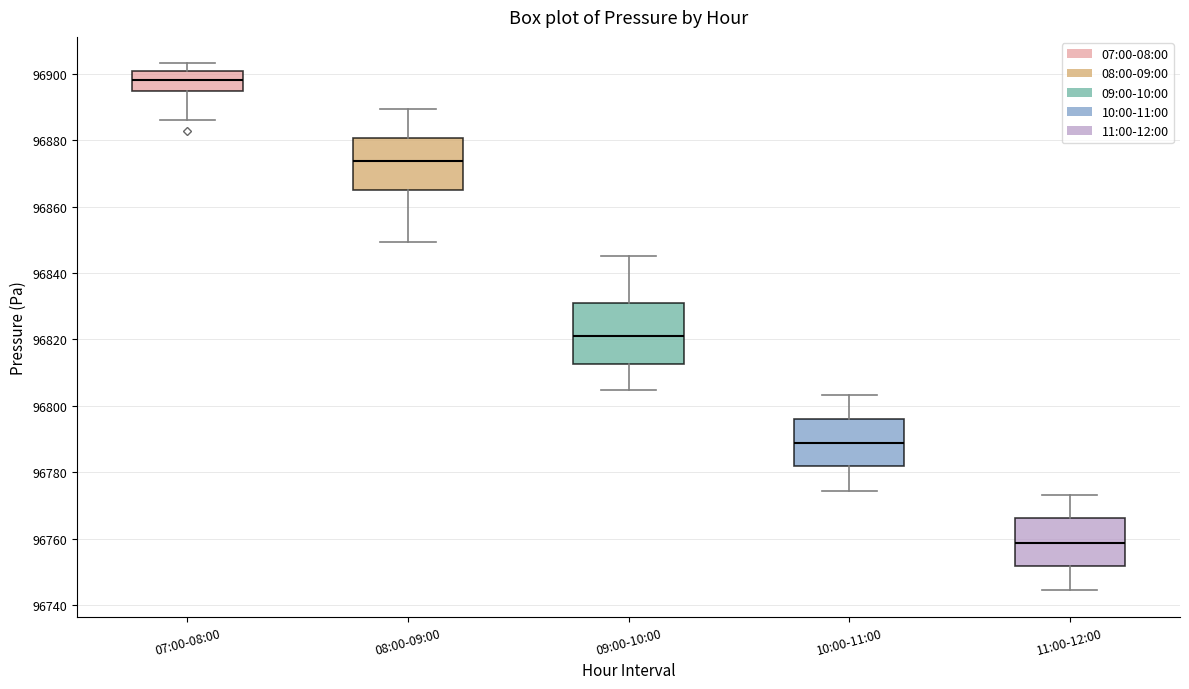

Reading left to right, transcribe this box plot: for each box, give where its median line is, the range the box spans, and where its two whiskers end, as read against the y-axis. The values are not printed on the chart, so give them approximately, as read against the axis.

07:00-08:00: median 96898, box 96894 to 96900, whiskers 96886 to 96904
08:00-09:00: median 96874, box 96864 to 96880, whiskers 96850 to 96890
09:00-10:00: median 96820, box 96812 to 96830, whiskers 96804 to 96846
10:00-11:00: median 96788, box 96782 to 96796, whiskers 96774 to 96804
11:00-12:00: median 96758, box 96752 to 96766, whiskers 96744 to 96774